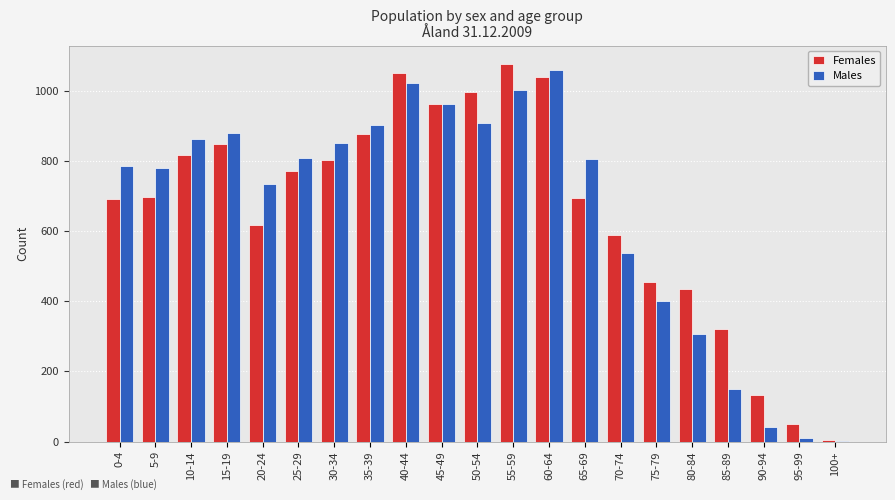

What is the difference between the Males values at 25-29 and 30-34?

43